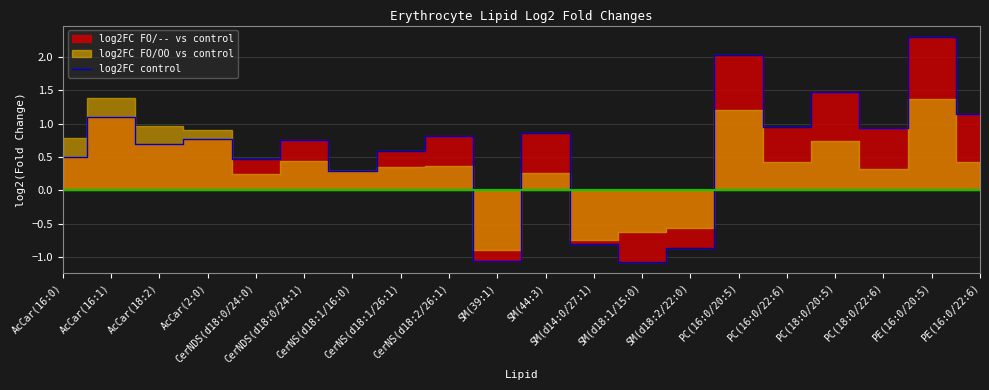

Rank the categories by value from lowest to highest.

SM(d18:1/15:0), SM(39:1), SM(d18:2/22:0), SM(d14:0/27:1), CerNS(d18:1/16:0), CerNDS(d18:0/24:0), AcCar(16:0), CerNS(d18:1/26:1), AcCar(18:2), CerNDS(d18:0/24:1), AcCar(2:0), CerNS(d18:2/26:1), SM(44:3), PC(18:0/22:6), PC(16:0/22:6), AcCar(16:1), PE(16:0/22:6), PC(18:0/20:5), PC(16:0/20:5), PE(16:0/20:5)